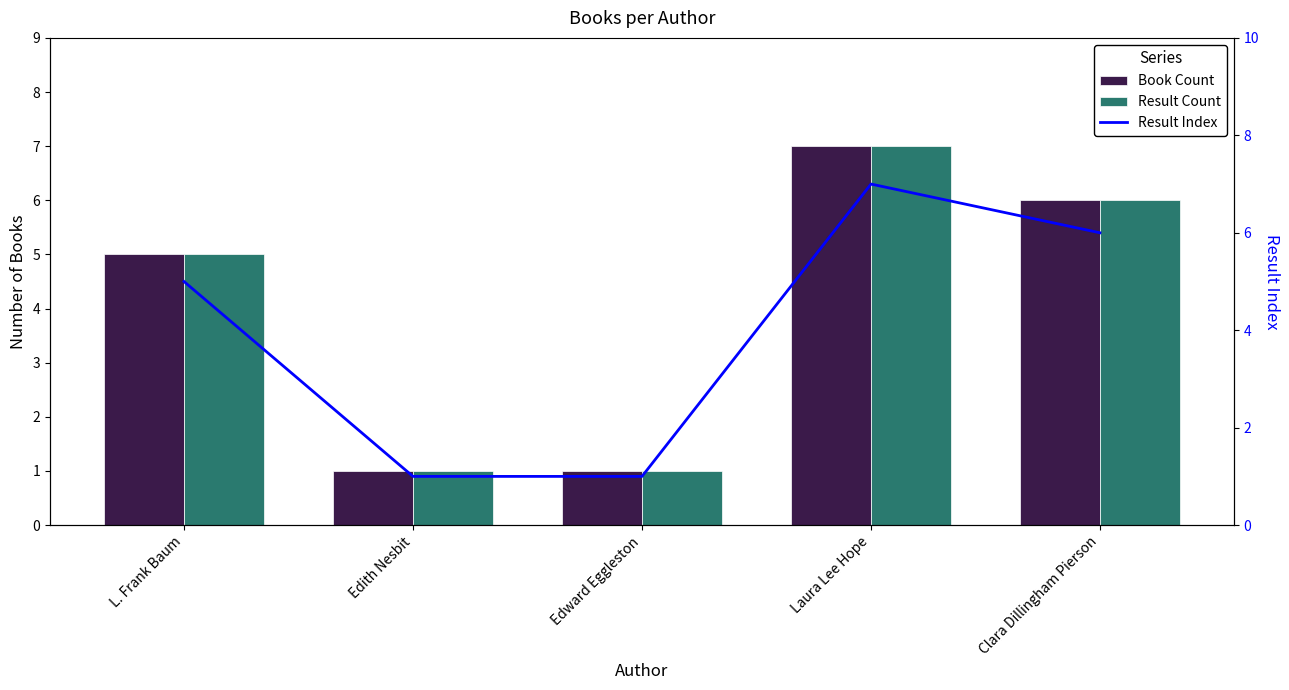

Reading left to right, what are all the values shown in this chart?

Book Count: 5	1	1	7	6
Result Count: 5	1	1	7	6
Result Index: 5	1	1	7	6